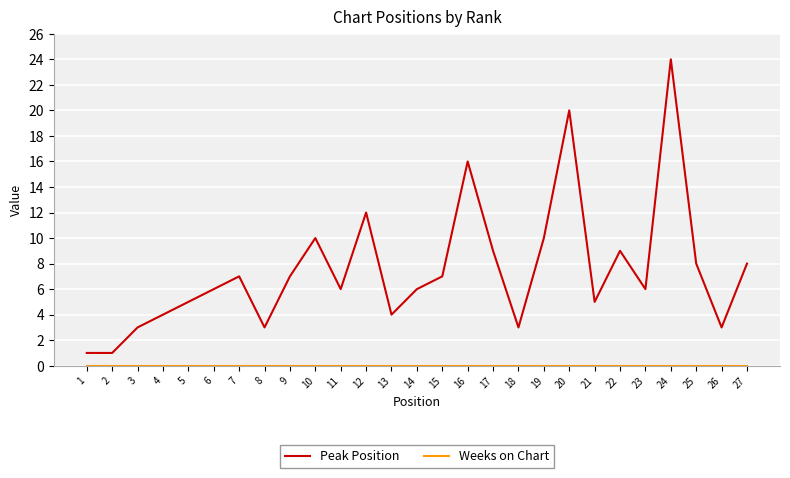

What value does the Peak Position series have at 6?

6